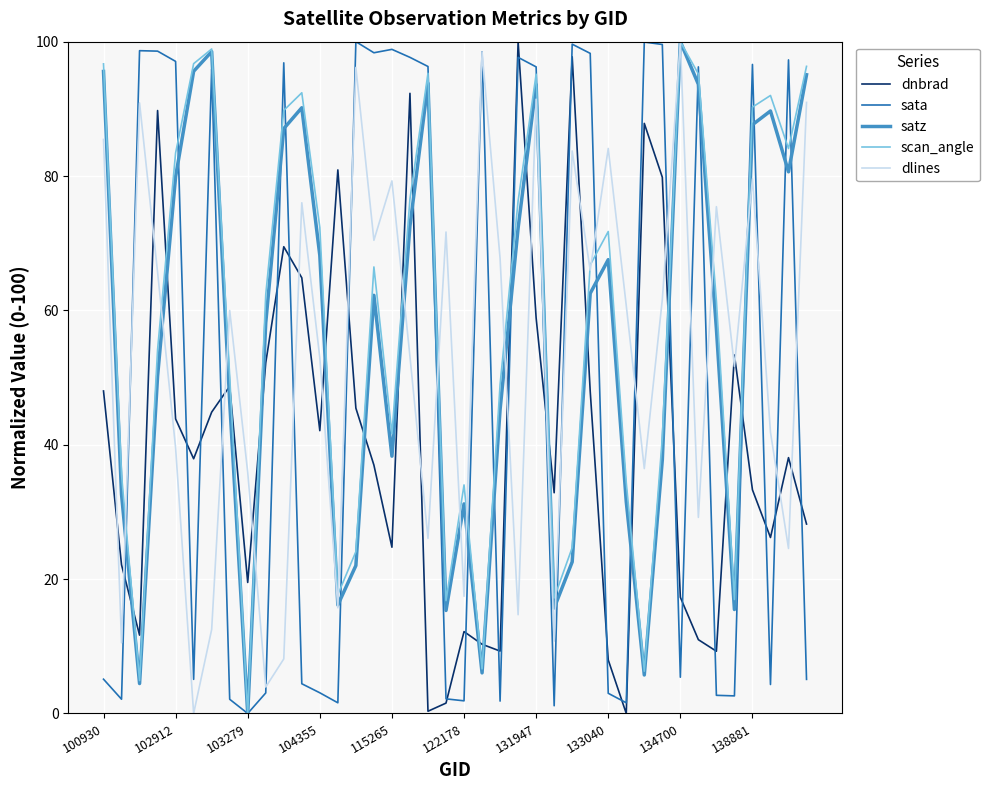

Which series ends up on top after the final intersection of sata and dnbrad?

dnbrad